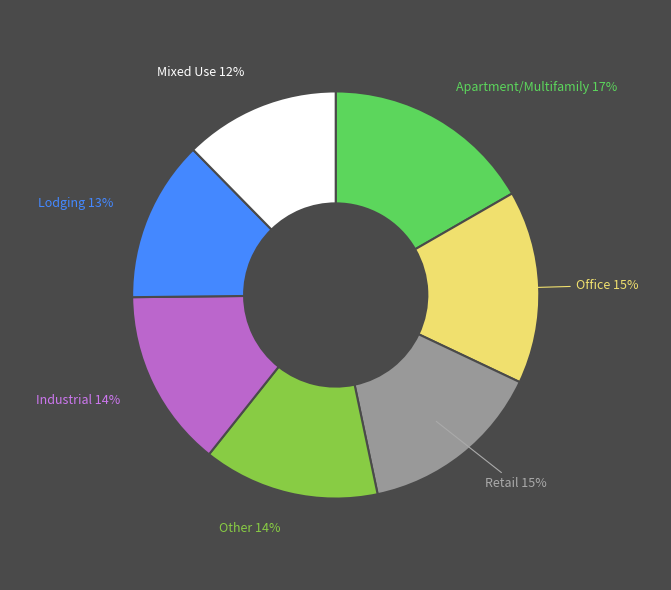

Does any single category account for the majority?

No